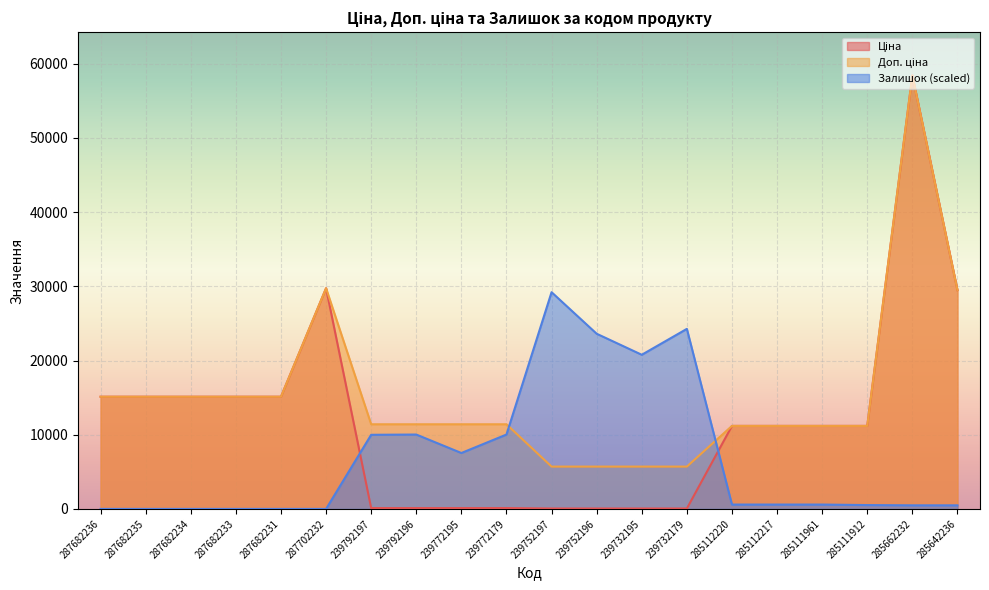

Reading right to left, extract all data points from this chart.

Ціна: 29491.5	58426.5	11188.2	11188.2	11188.2	11188.2	57.0	57.0	57.0	57.0	114.1	114.1	114.1	114.1	29747.2	15120.0	15120.0	15120.0	15120.0	15120.0
Доп. ціна: 29491.5	58426.5	11188.2	11188.2	11188.2	11188.2	5705.0	5705.0	5705.0	5705.0	11410.0	11410.0	11410.0	11410.0	29747.2	15120.0	15120.0	15120.0	15120.0	15120.0
Залишок: 484.0	484.0	518.6	587.7	587.7	587.7	24269.5	20777.7	23612.6	29213.3	10025.9	7536.7	10025.9	9991.3	0.0	0.0	0.0	0.0	0.0	0.0